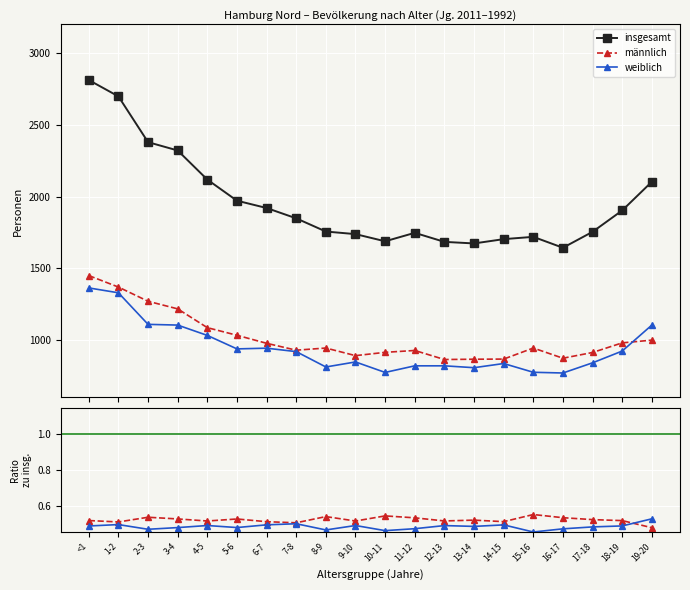

What is the difference between the highest and lowest values at 5-6?

1970.5